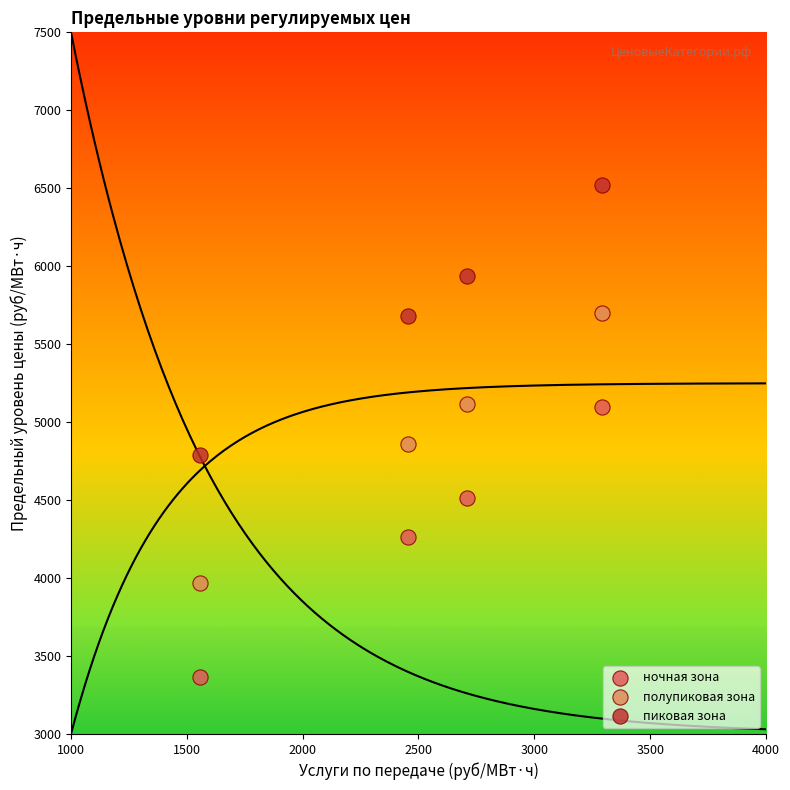

Which series reaches the maximum Y coordinate?

пиковая зона